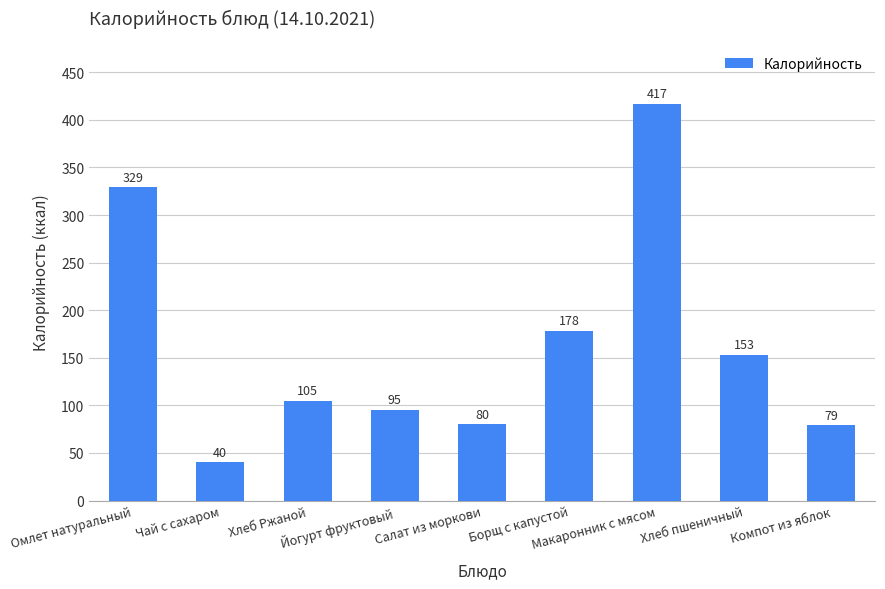

Reading left to right, transcribe all the data shown in this chart.

329	40	105	95	80	178	417	153	79